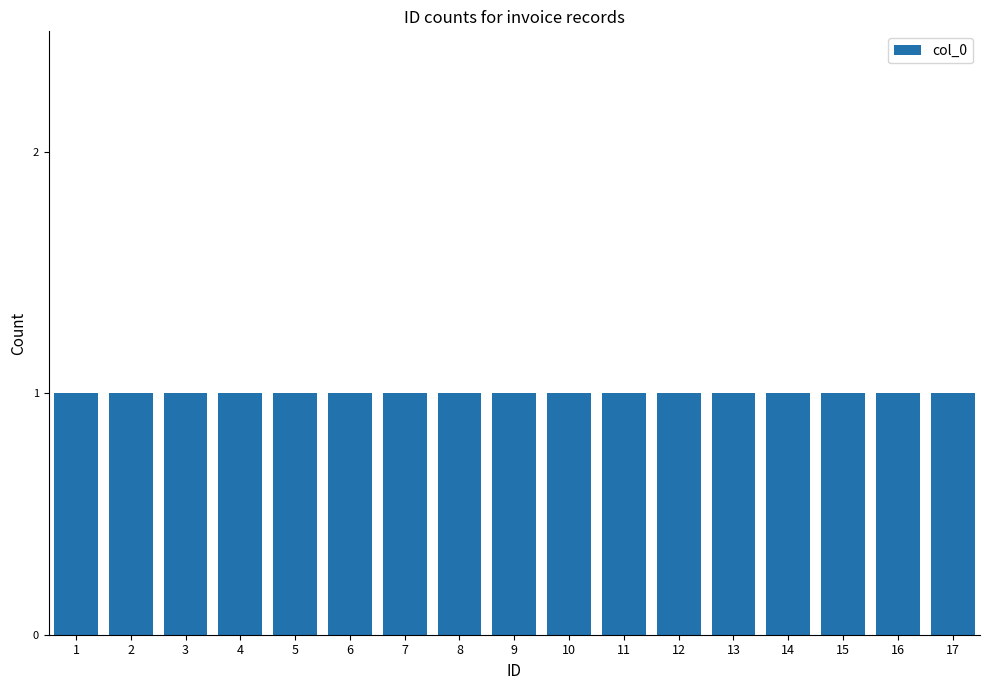

Which category has the lowest value across all series?

1